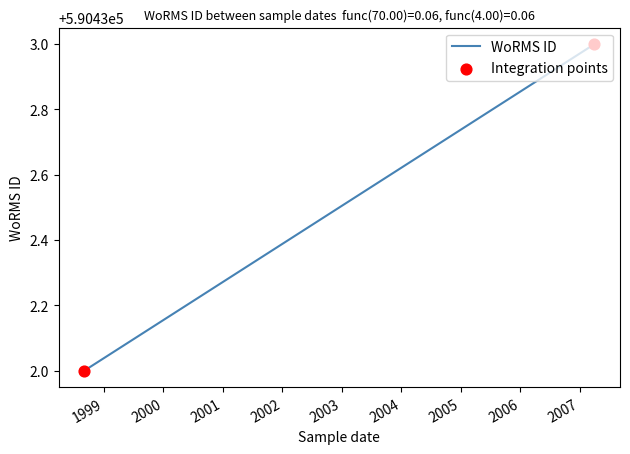

What is the change in value from 2007-04-01 to 1998-09-01?

-1